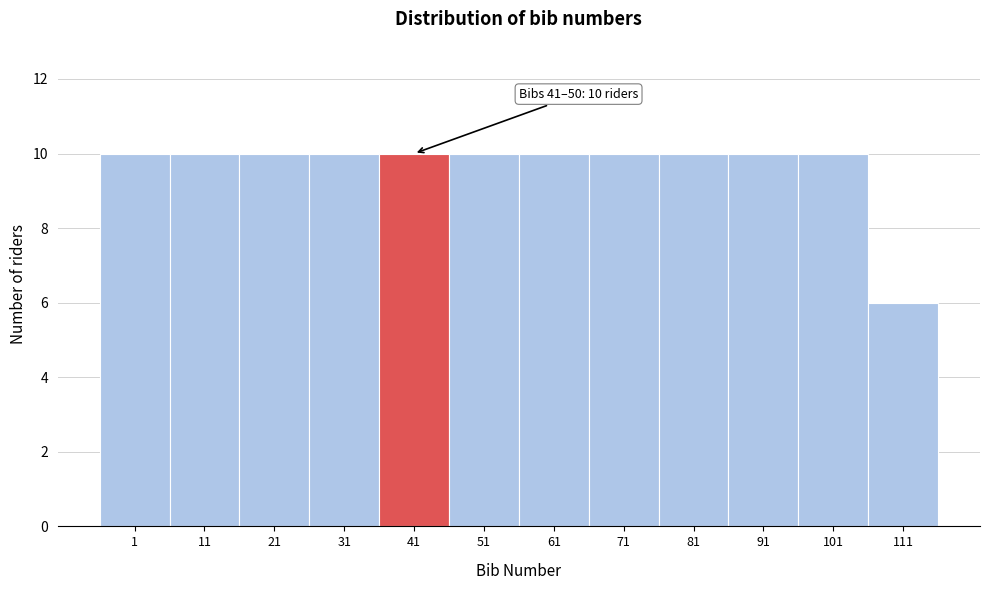

Reading left to right, transcribe all the data shown in this chart.

1=10	11=10	21=10	31=10	41=10	51=10	61=10	71=10	81=10	91=10	101=10	111=6